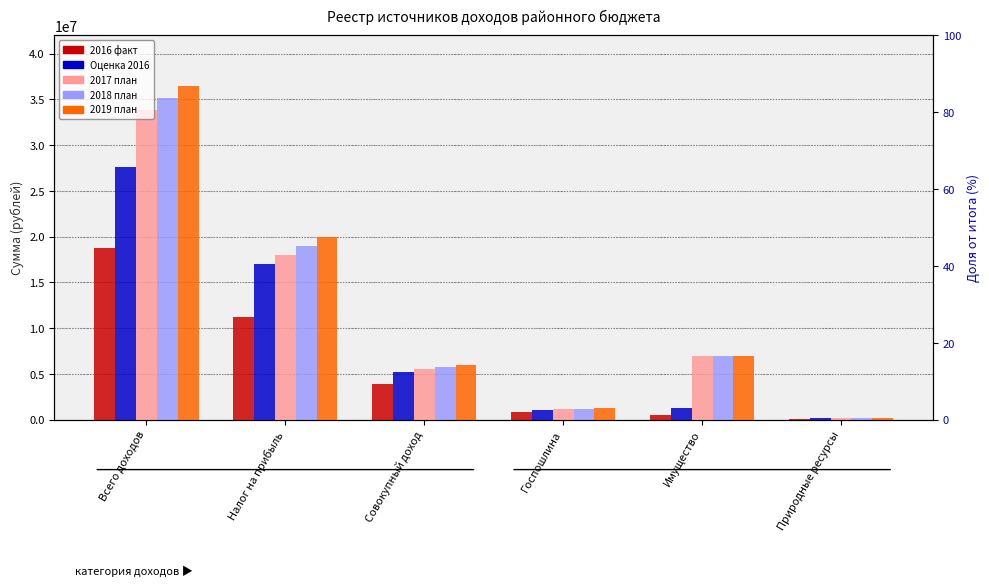

Is the value of 2019 план at Налог на прибыль greater than the value of 2018 план at Природные ресурсы?

Yes